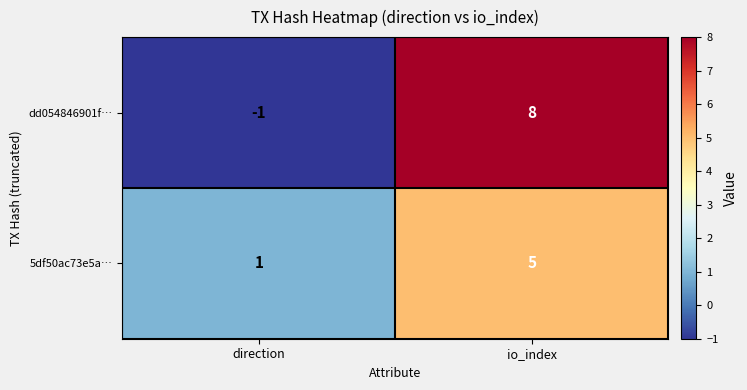

How many distinct data groups are displayed?

2